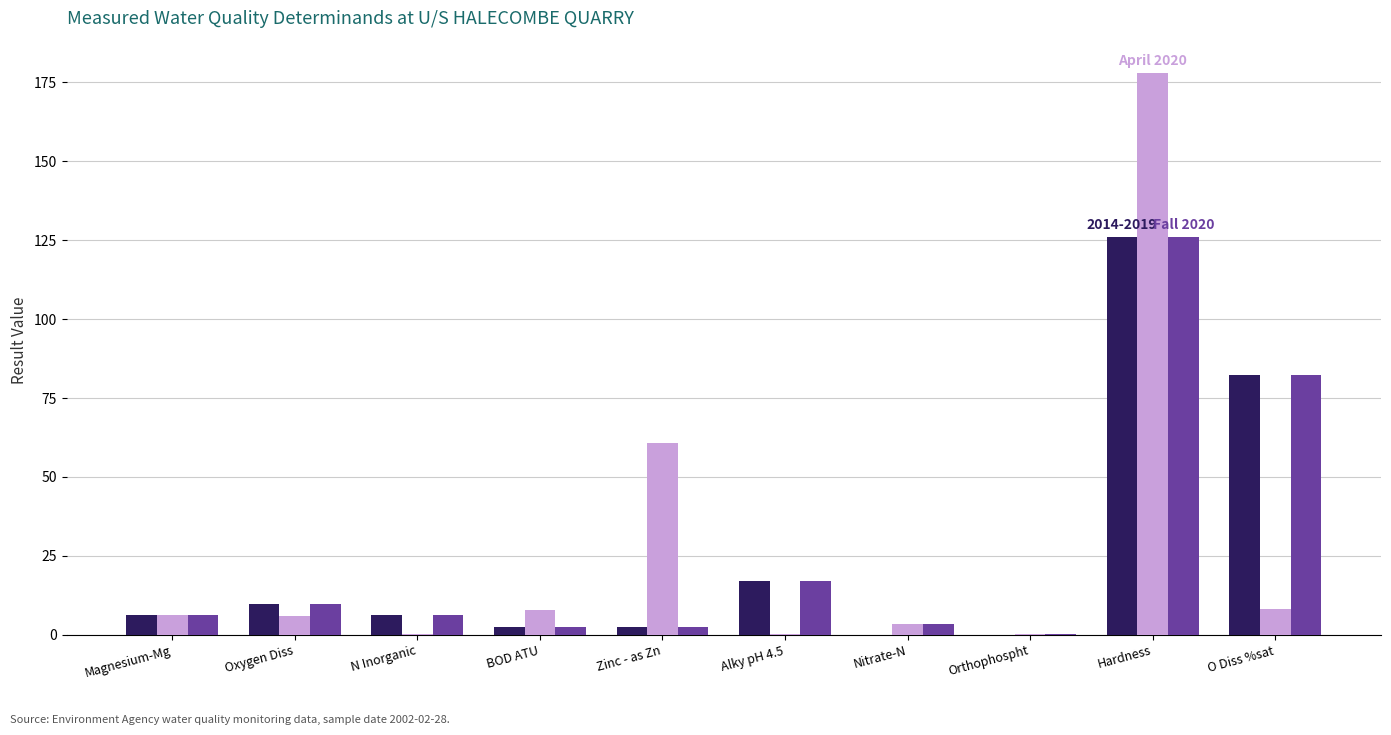

Which label corresponds to the largest value in the chart?

Hardness